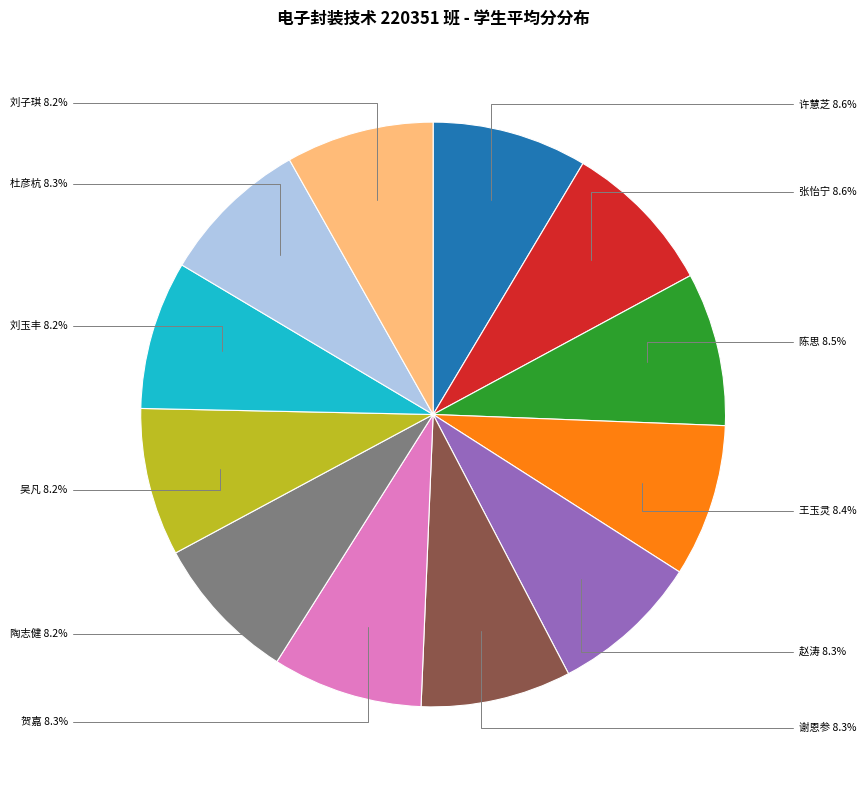

Count the number of slices in the pie.

12